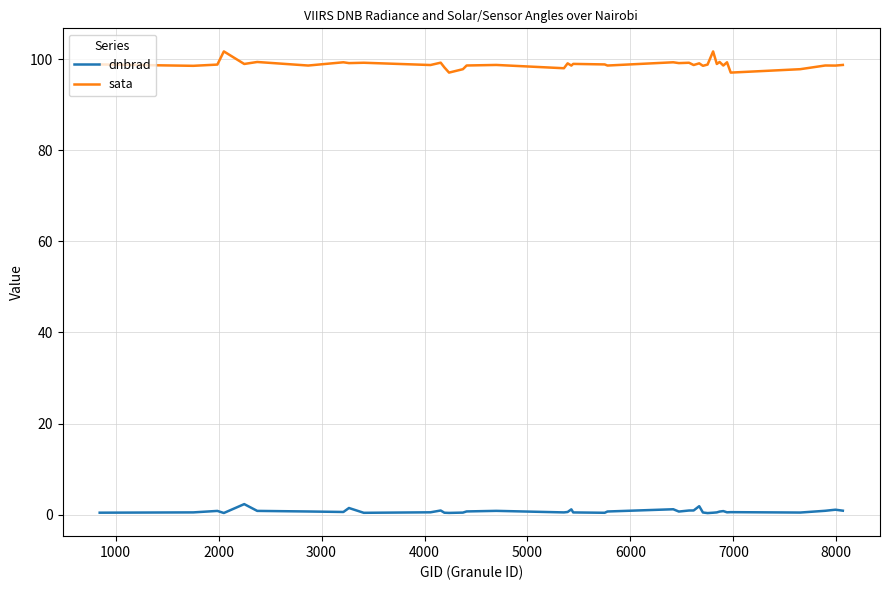

Which series has the largest total across all categories?

sata